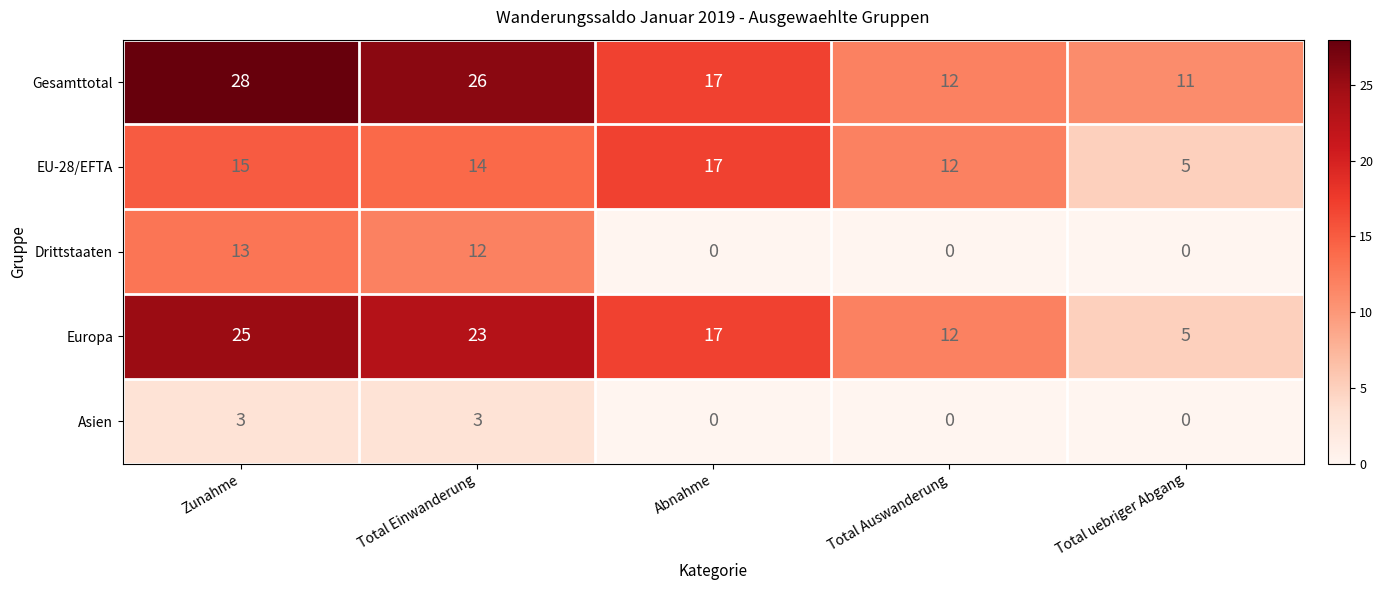

What is the sum of the Asien values at Total Einwanderung and Abnahme?

3